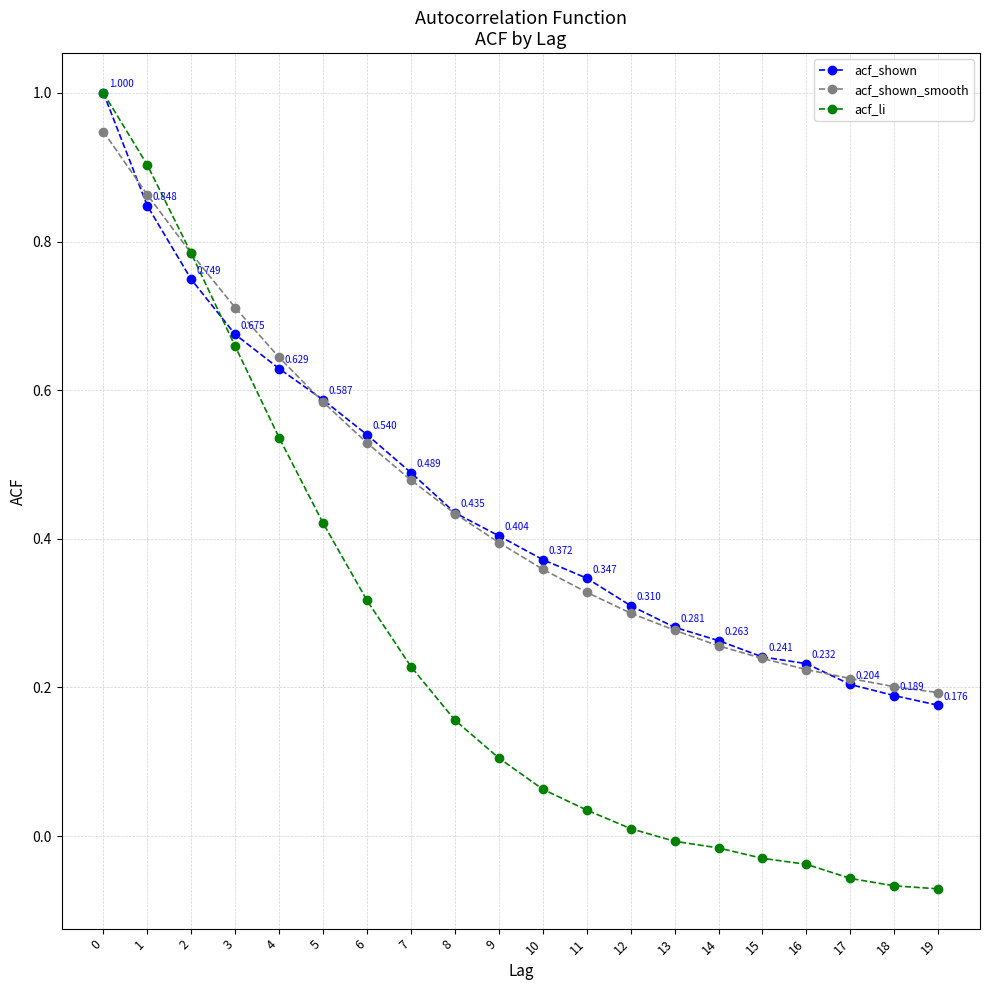

What is the difference between the maximum and second lowest values in the acf_li series?

1.1